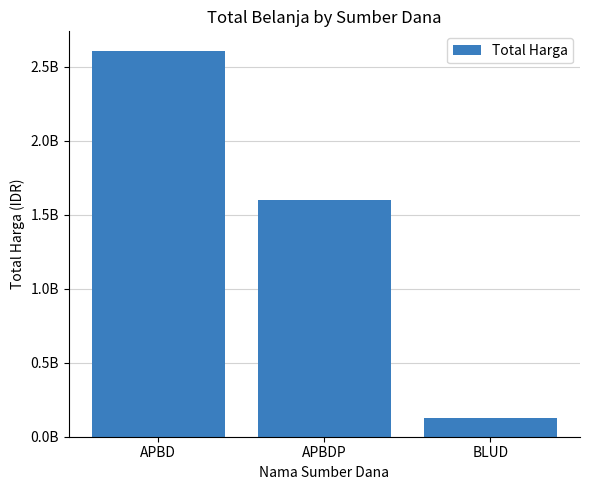

At which category does the chart reach its peak across all series?

APBD